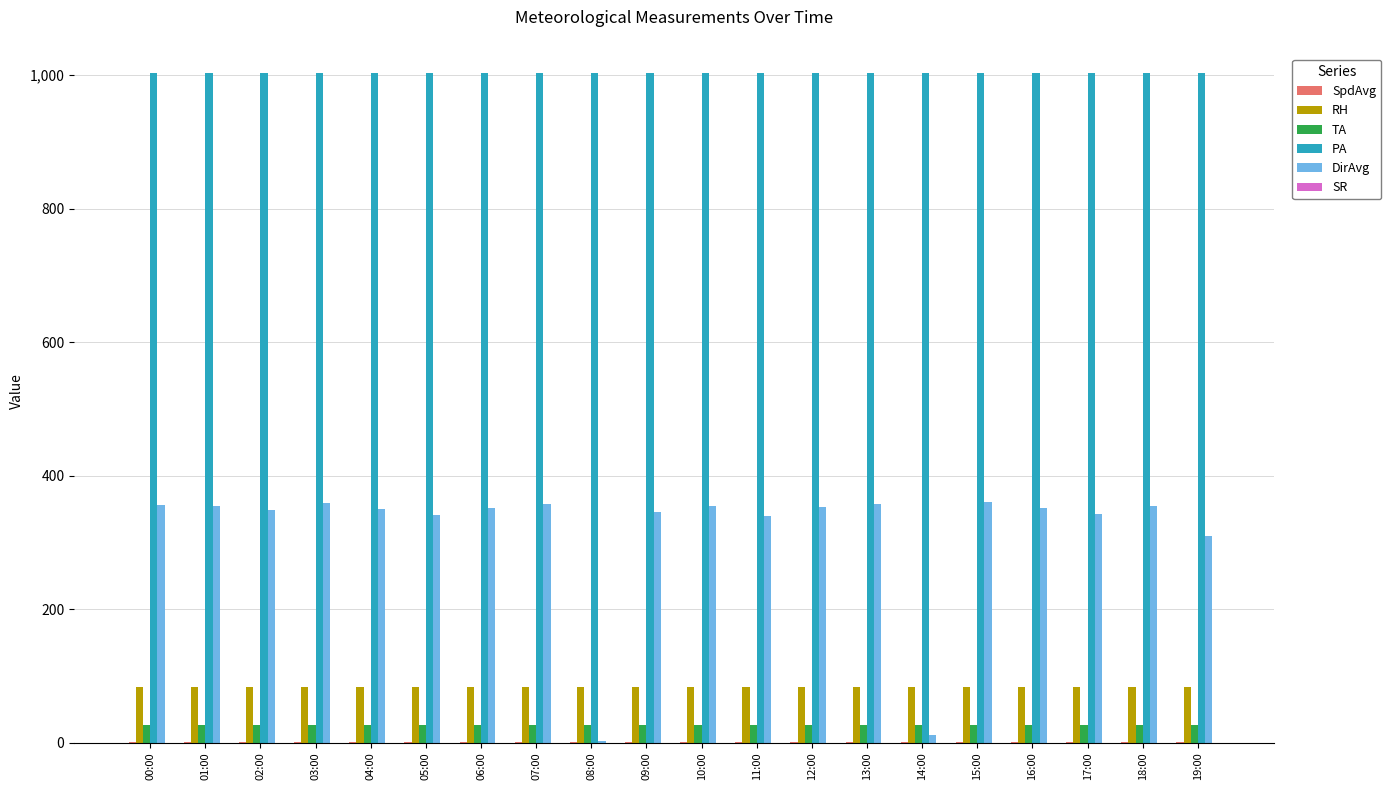

What is the greatest value displayed?

1002.8